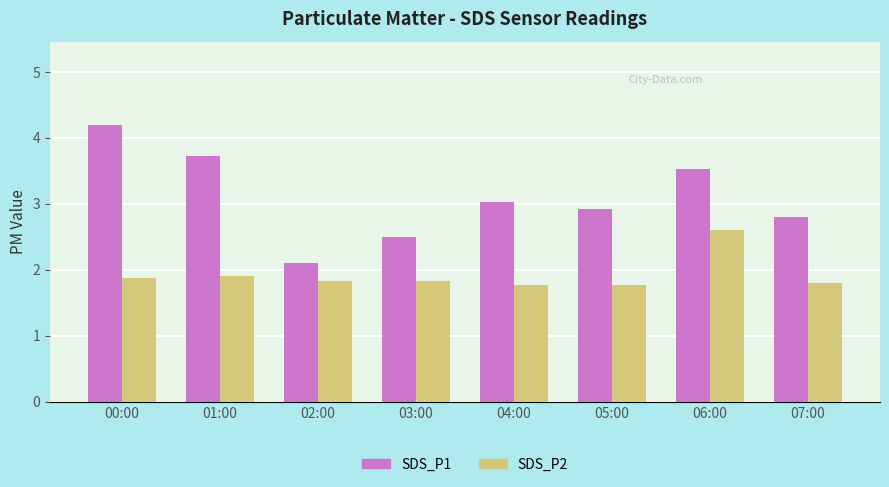

Where does the SDS_P1 series first go above 3?

00:00